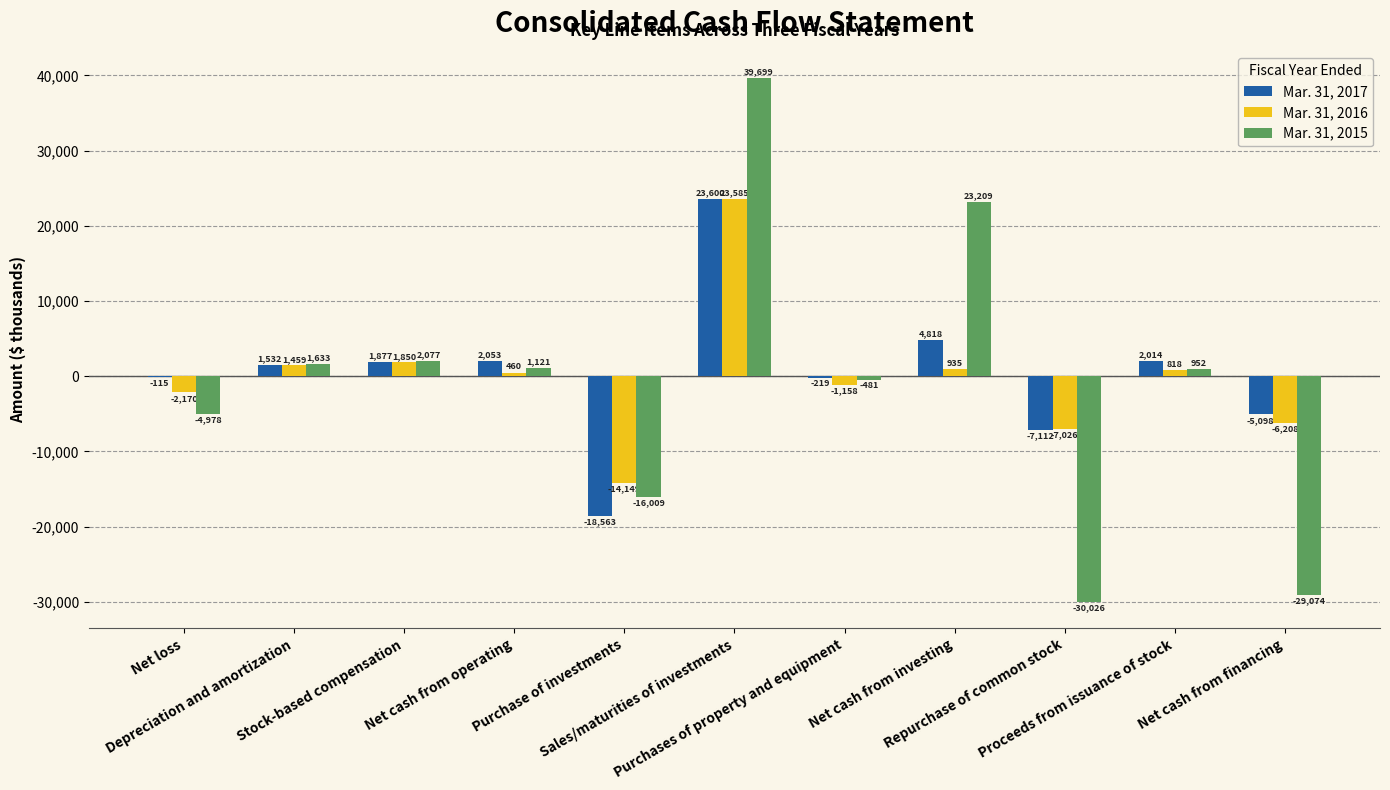

What is the spread (max minus min) of values at Net cash from operating?

1593